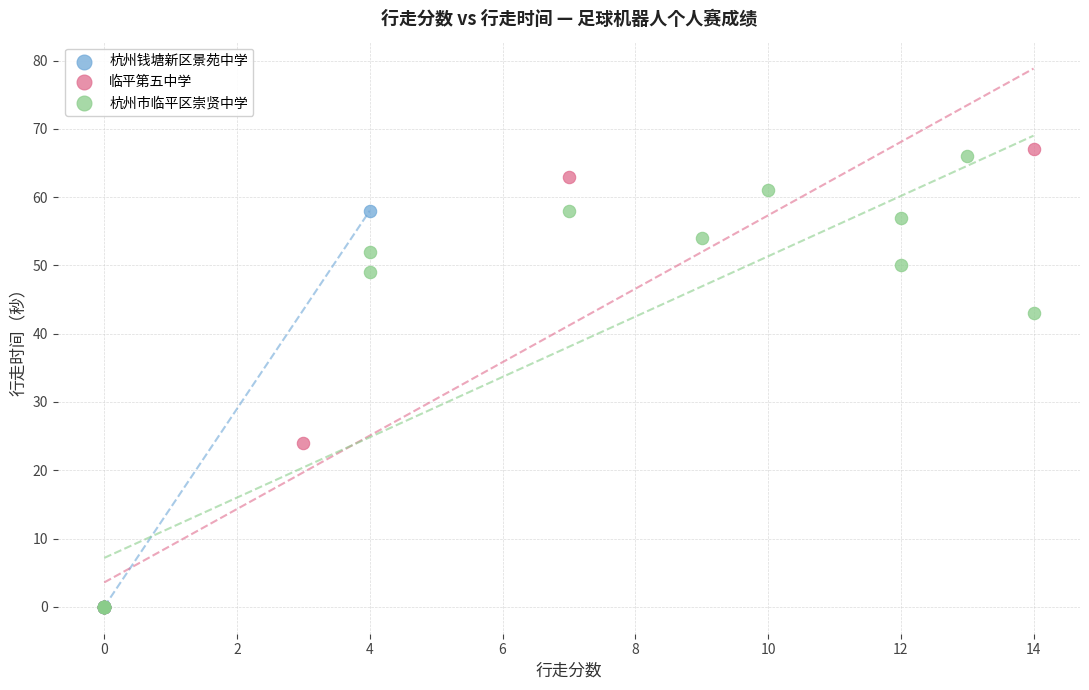

What are all the series names shown in the legend?

杭州钱塘新区景苑中学, 临平第五中学, 杭州市临平区崇贤中学